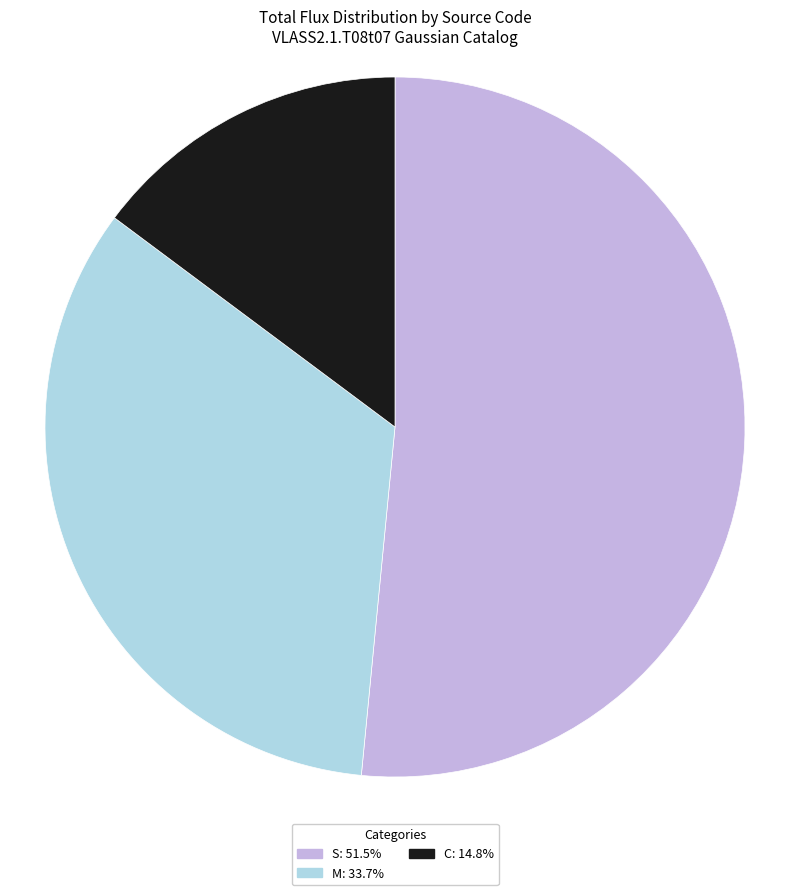

Is there any slice that represents more than half of the pie?

Yes